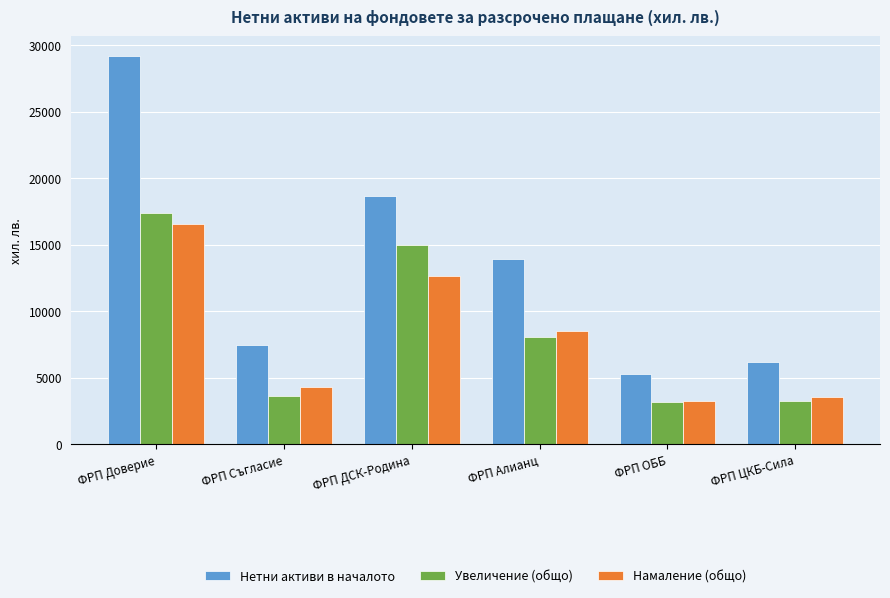

Where is Нетни активи в началото nearest to the value 17262?

ФРП ДСК-Родина